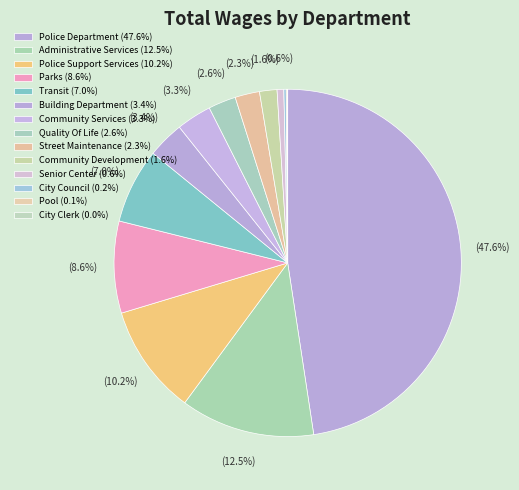

Is it true that Pool is 0% of the pie?

True